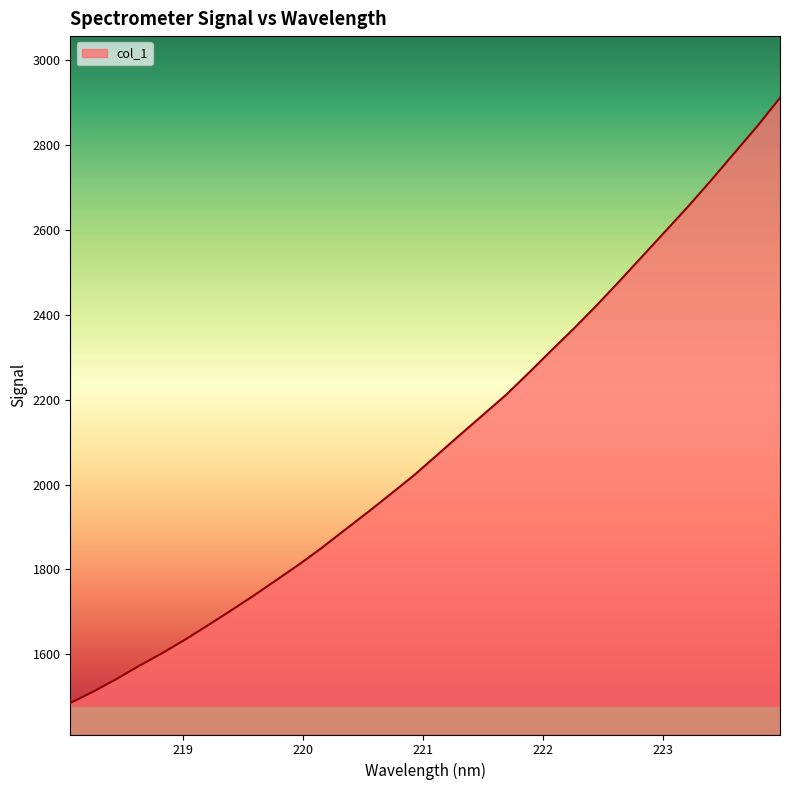

What is the greatest value displayed?

2911.0